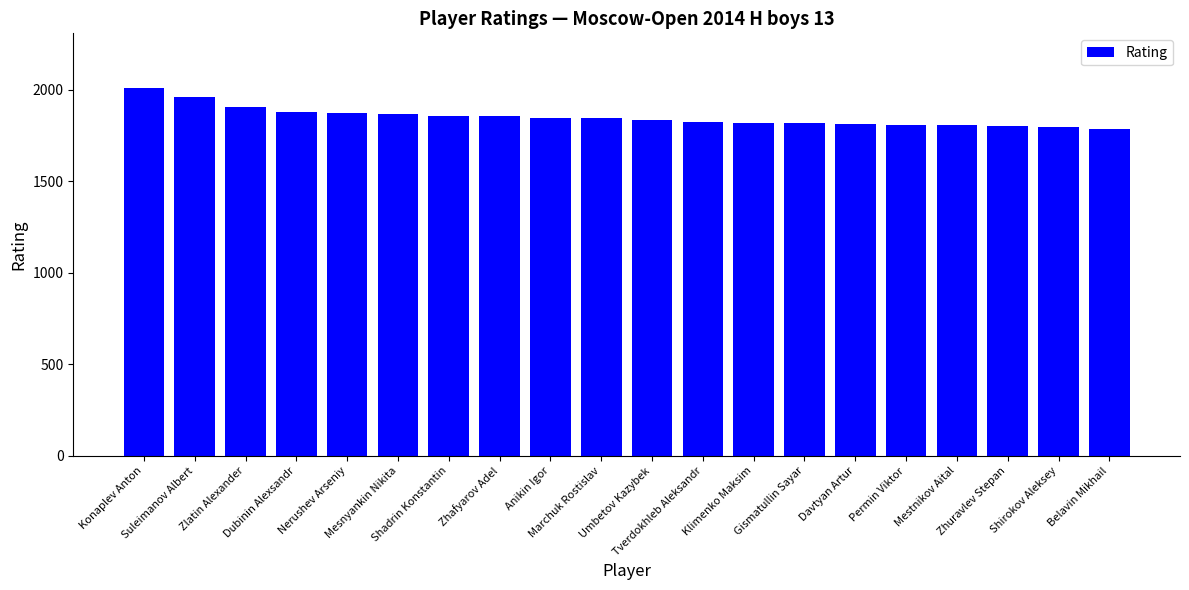

What is the maximum value shown in the chart?

2008